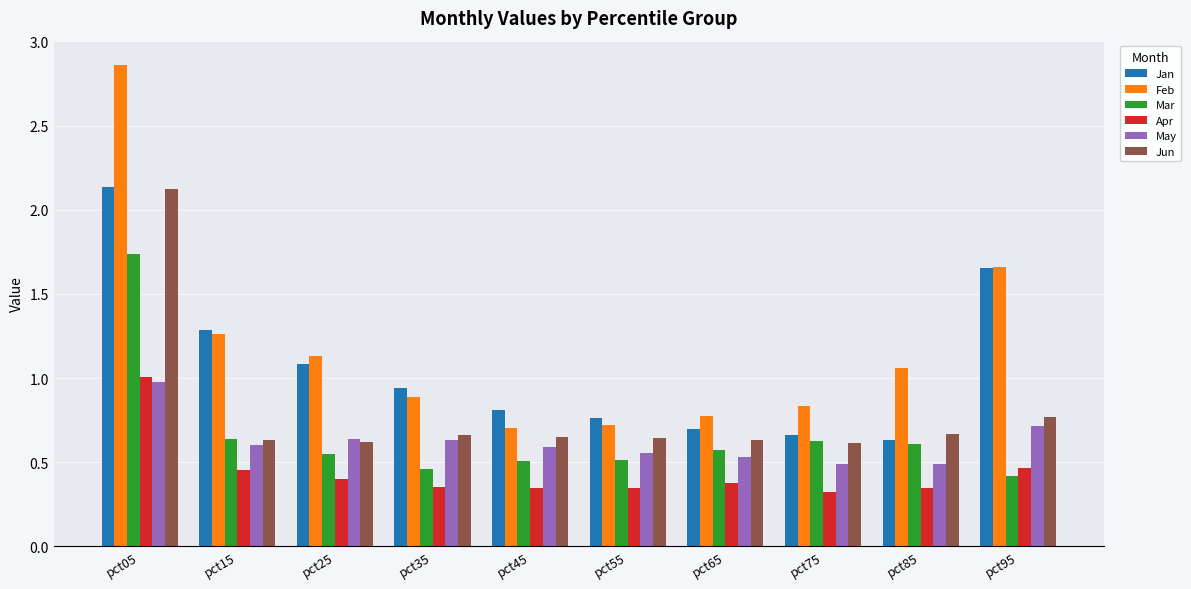

At which category is the sum across all series the highest?

pct05